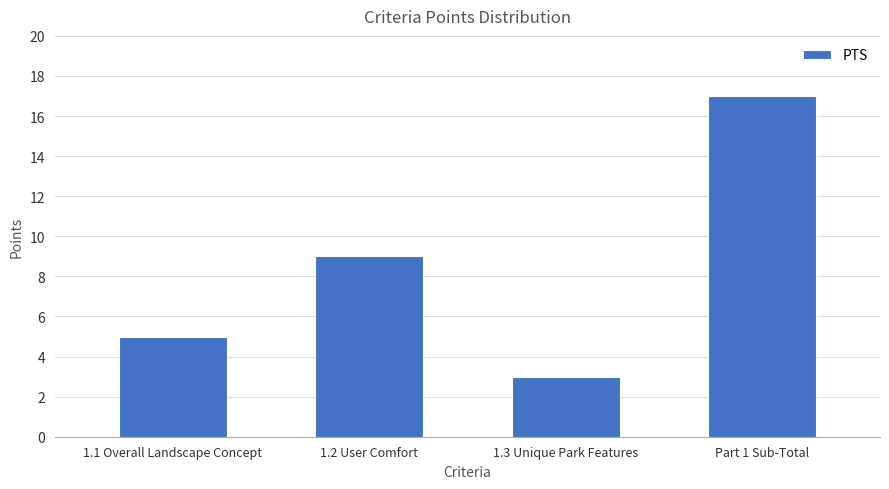

What is the difference between the maximum and minimum values?

14